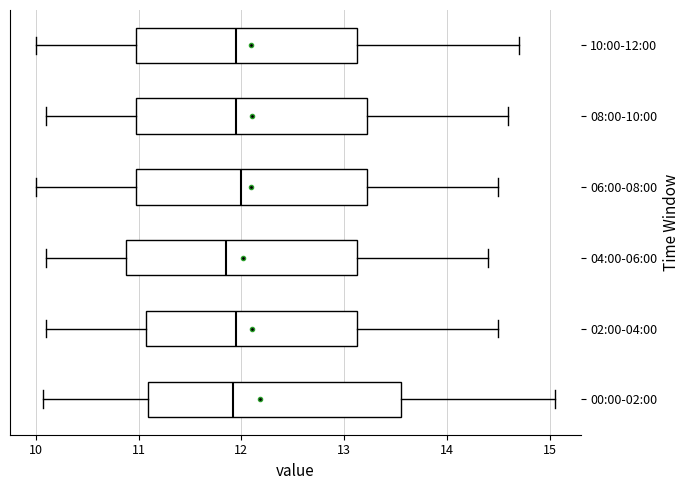

Reading bottom to top, transcribe this box plot: for each box, give where its median line is, the range the box spans, and where its two whiskers end, as read against the x-axis. The values are not printed on the chart, so give them approximately, as read against the axis.

00:00-02:00: median 11.9, box 11.1 to 13.6, whiskers 10.1 to 15.1
02:00-04:00: median 12.0, box 11.1 to 13.1, whiskers 10.1 to 14.5
04:00-06:00: median 11.9, box 10.9 to 13.1, whiskers 10.1 to 14.4
06:00-08:00: median 12.0, box 11.0 to 13.2, whiskers 10.0 to 14.5
08:00-10:00: median 12.0, box 11.0 to 13.2, whiskers 10.1 to 14.6
10:00-12:00: median 12.0, box 11.0 to 13.1, whiskers 10.0 to 14.7